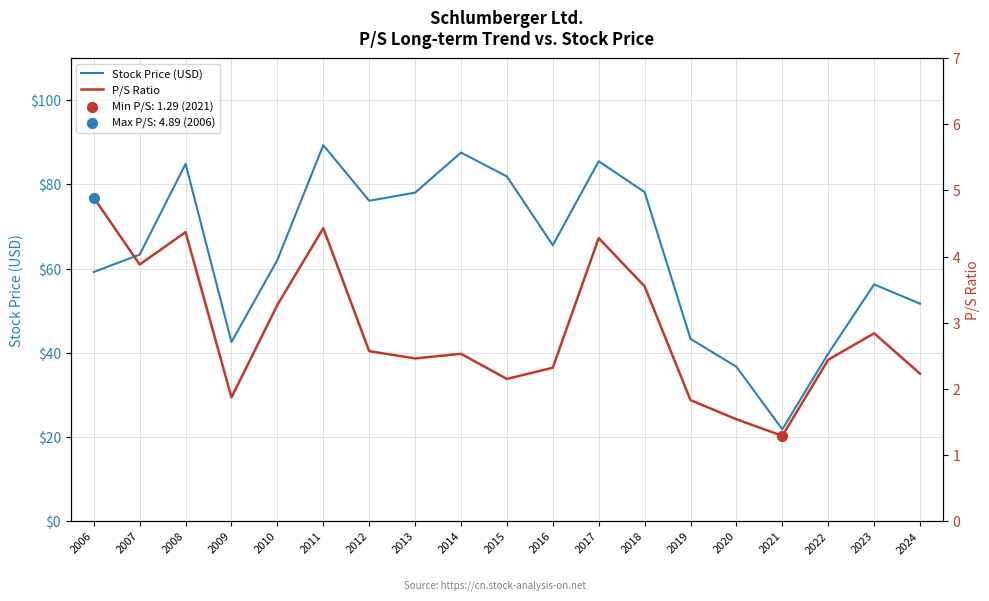

Which series has the largest total across all categories?

Stock Price (USD)